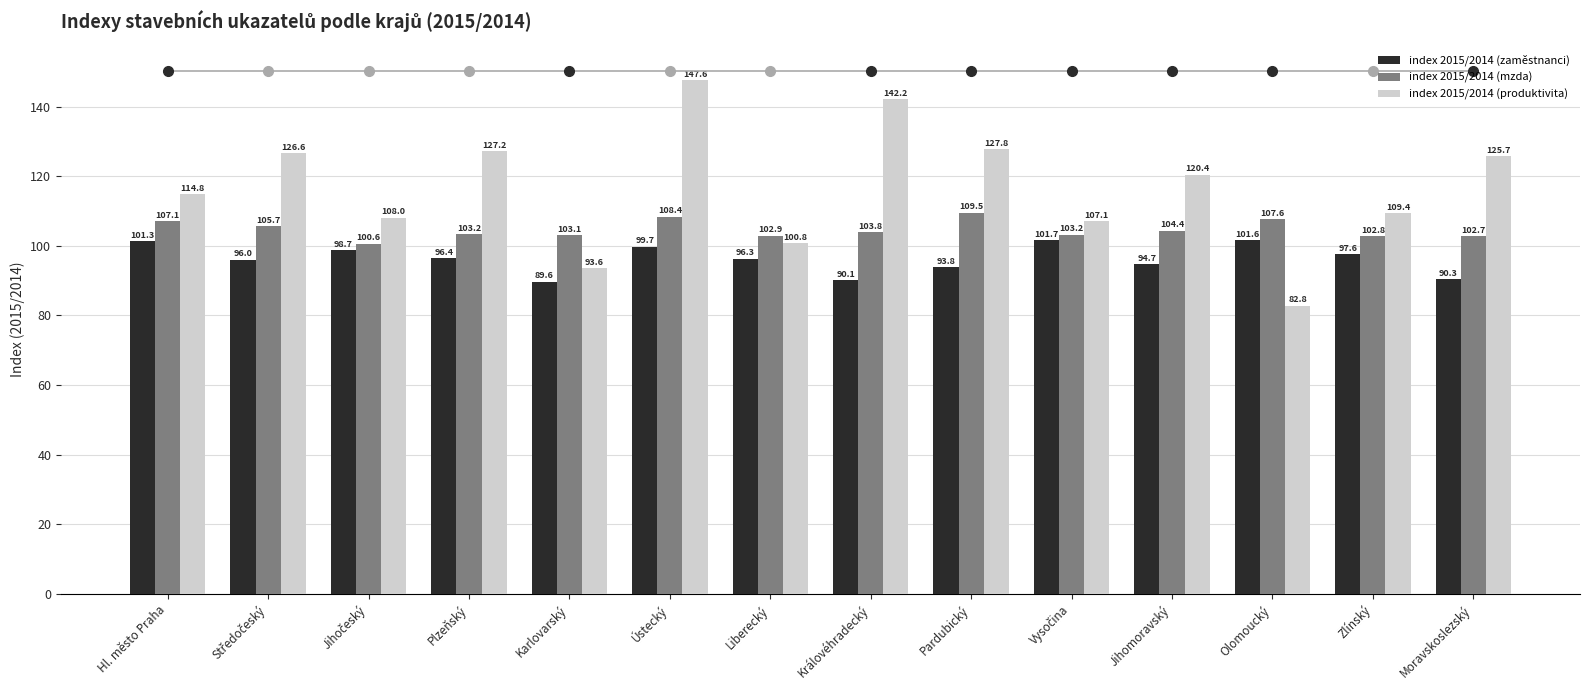

What is the total value across all series at Olomoucký?

292.1